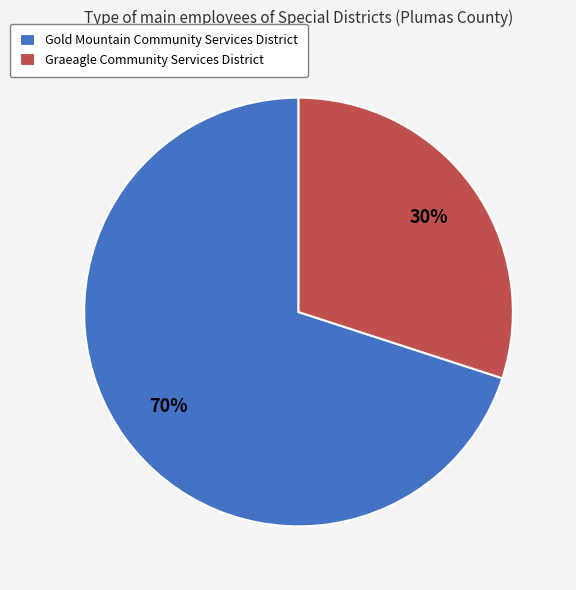

To the nearest percent, what percentage of the pie is Graeagle Community Services District?

30%